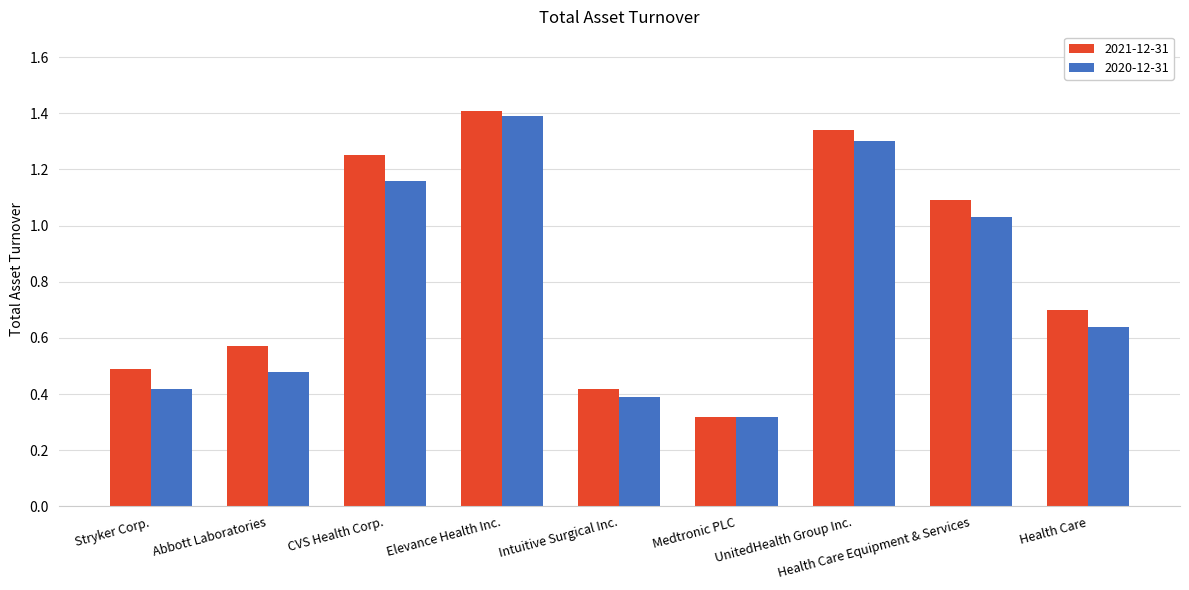

What is the difference between the 2021-12-31 values at Health Care Equipment & Services and Intuitive Surgical Inc.?

0.7